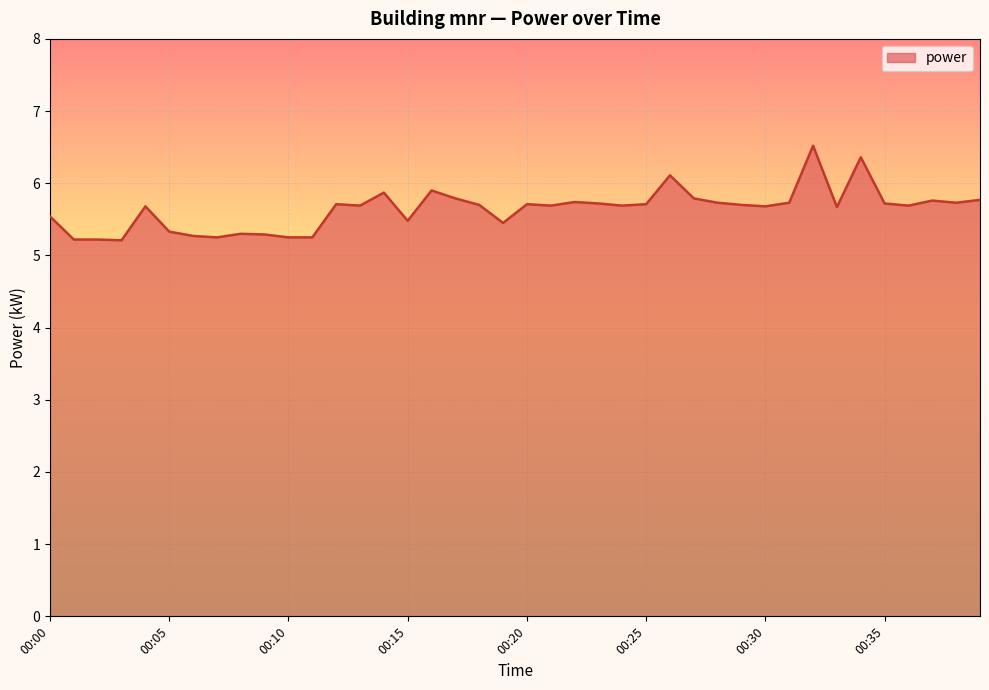

What is the difference between the maximum and minimum values?

1.3